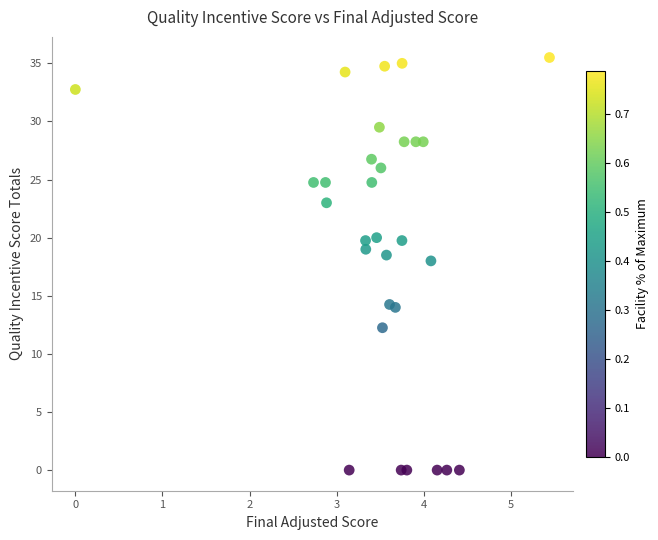

What Y value in the scatter plot is closest to 17?

18.0